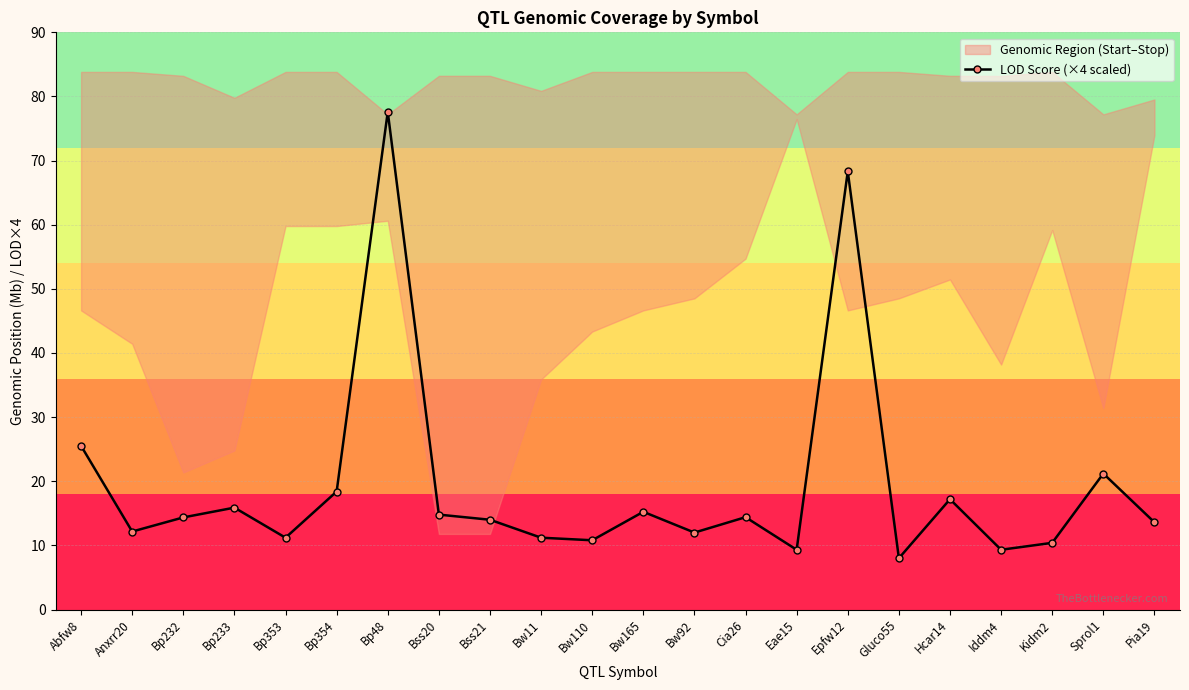

What is the minimum value shown in the chart?

8.0